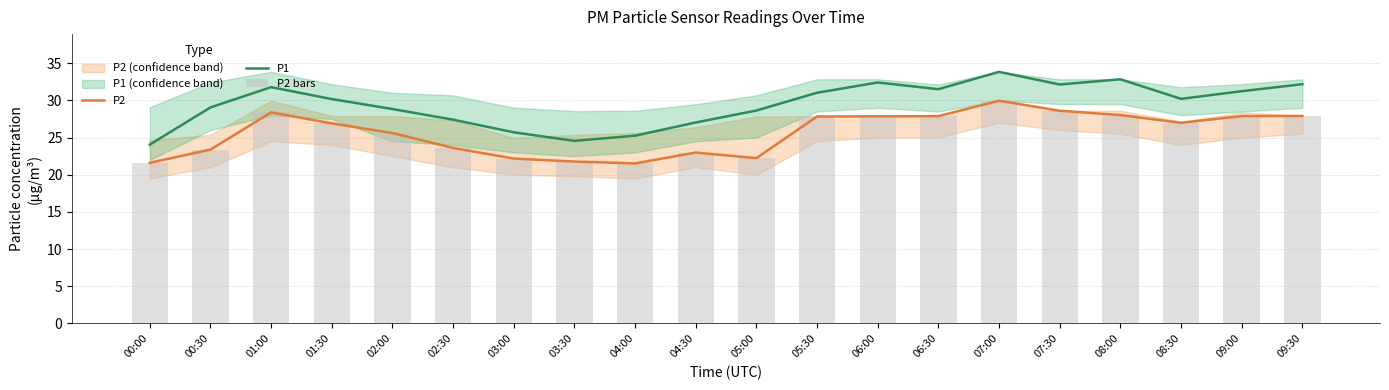

What is the lowest value of the P2 series?

21.5